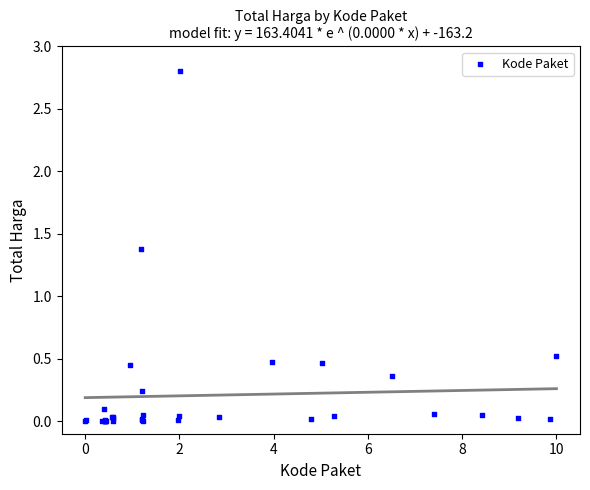

What Y value in the scatter plot is closest to 1?

1.4